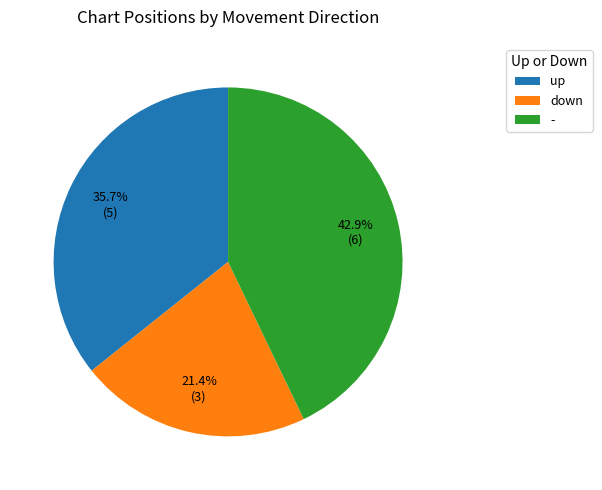

How many segments does this pie chart have?

3